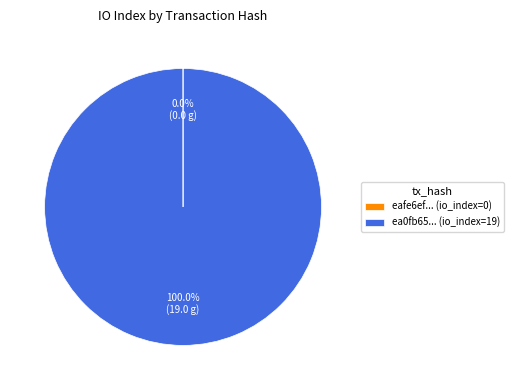

Which slice is the largest?

ea0fb65... (io_index=19)